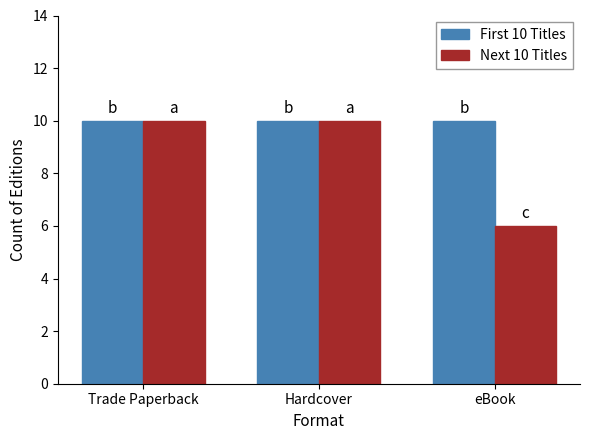

True or false: Next 10 Titles has a value of 6 at eBook.

True